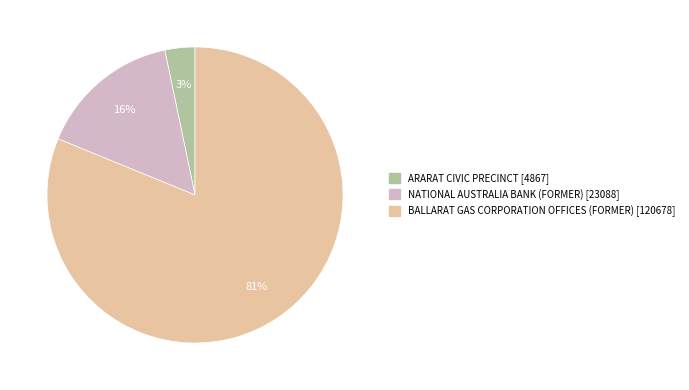

To the nearest percent, what is the combined percentage of ARARAT CIVIC PRECINCT and BALLARAT GAS CORPORATION OFFICES (FORMER)?

84%